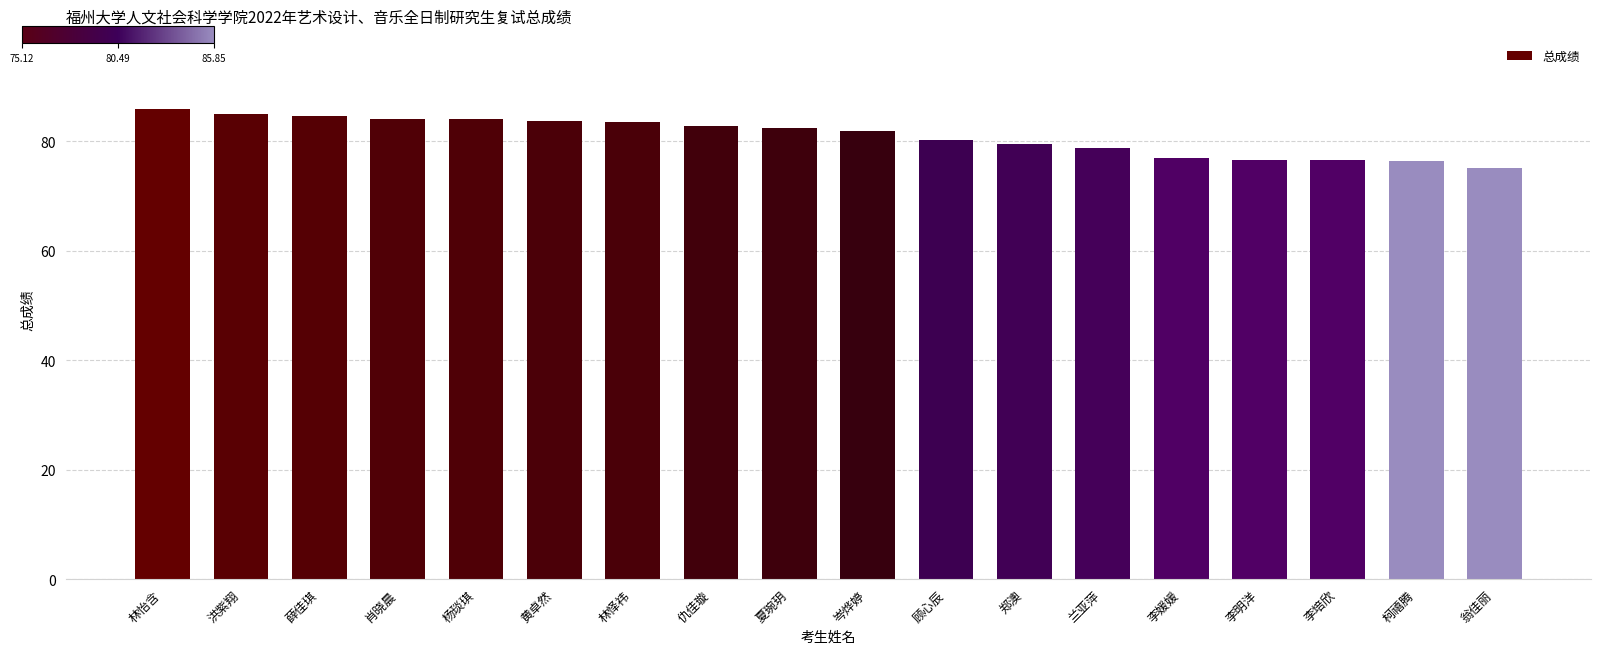

What is the sum of the values at 杨琰琪 and 顾心辰?

164.3